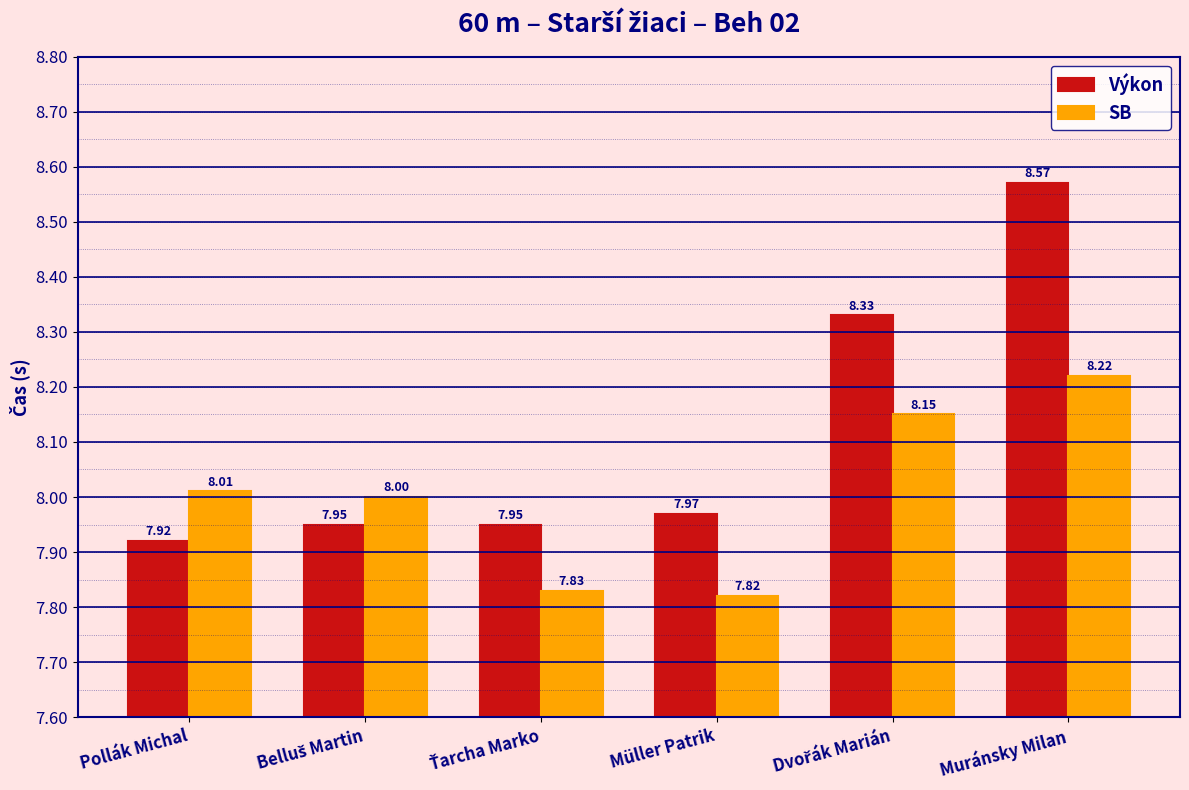

What are all the series names shown in the legend?

Výkon, SB